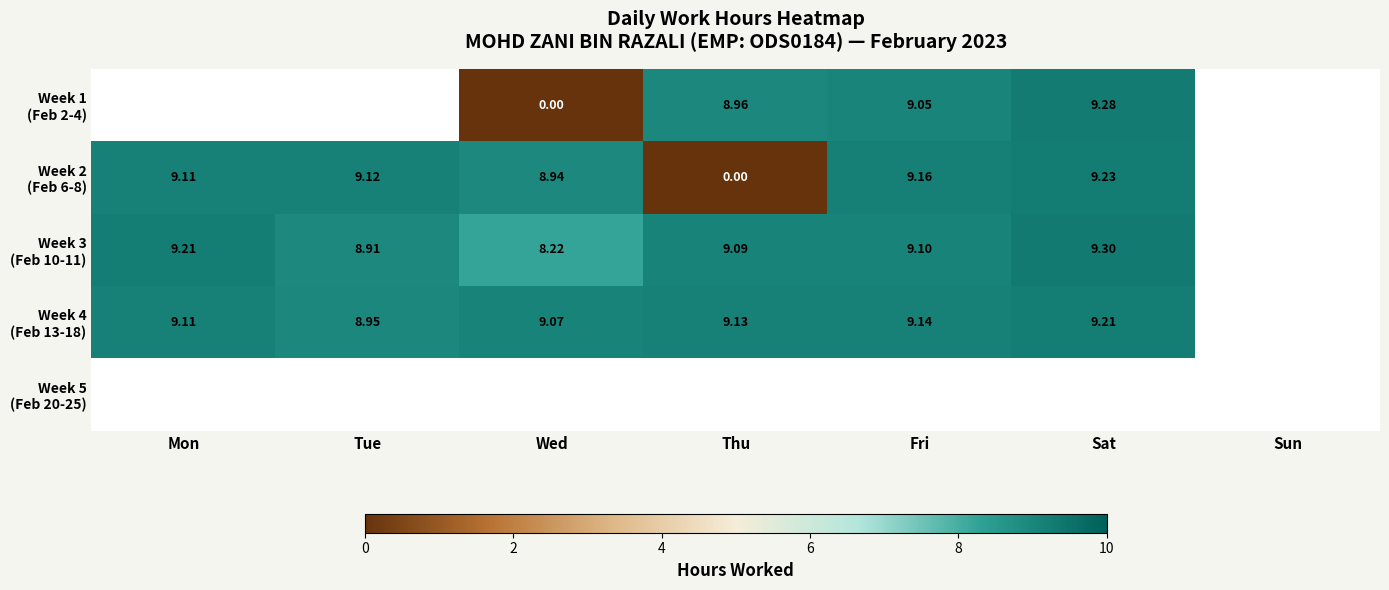

At which category does the chart reach its minimum across all series?

Wed